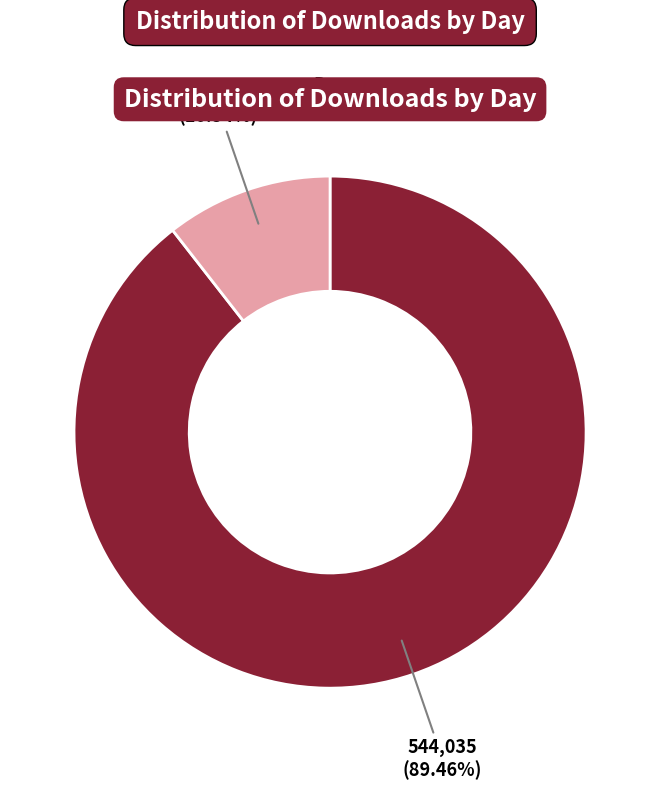

What percentage is the 2019-10-19 slice, to the nearest percent?

11%